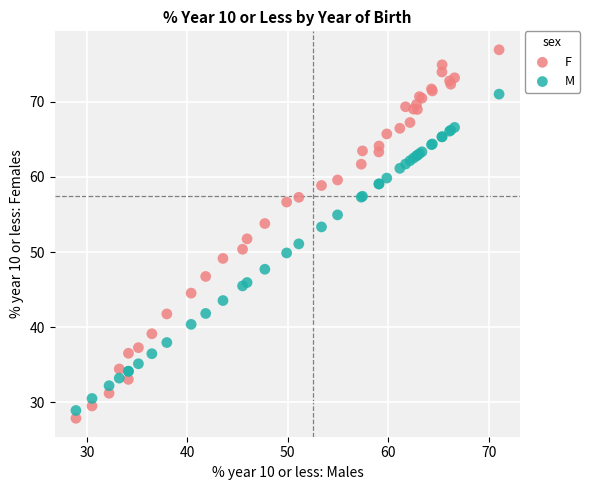

Which series reaches the minimum Y coordinate?

F